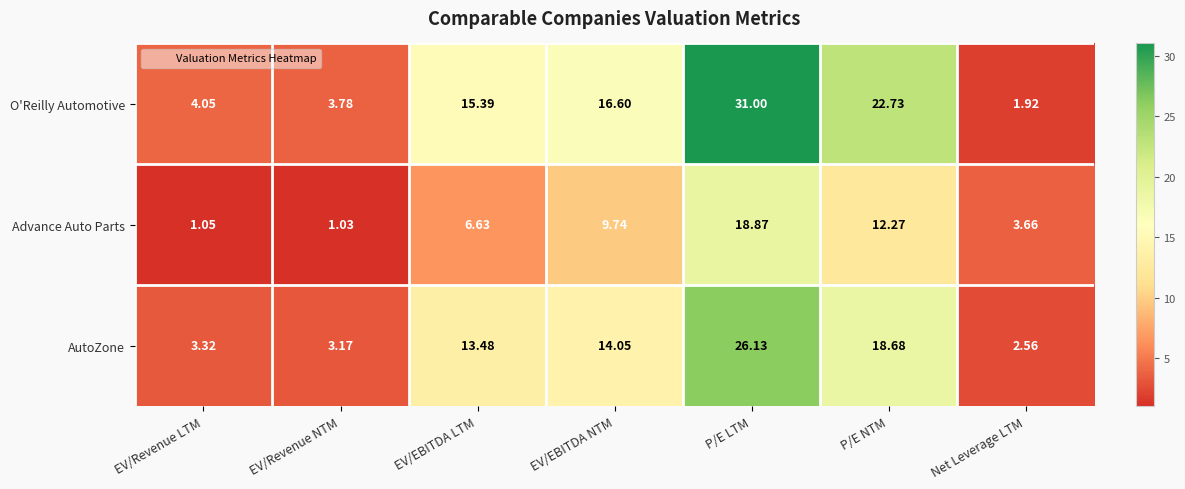

Rank the series by their average value, from lowest to highest.

Advance Auto Parts, AutoZone, O'Reilly Automotive